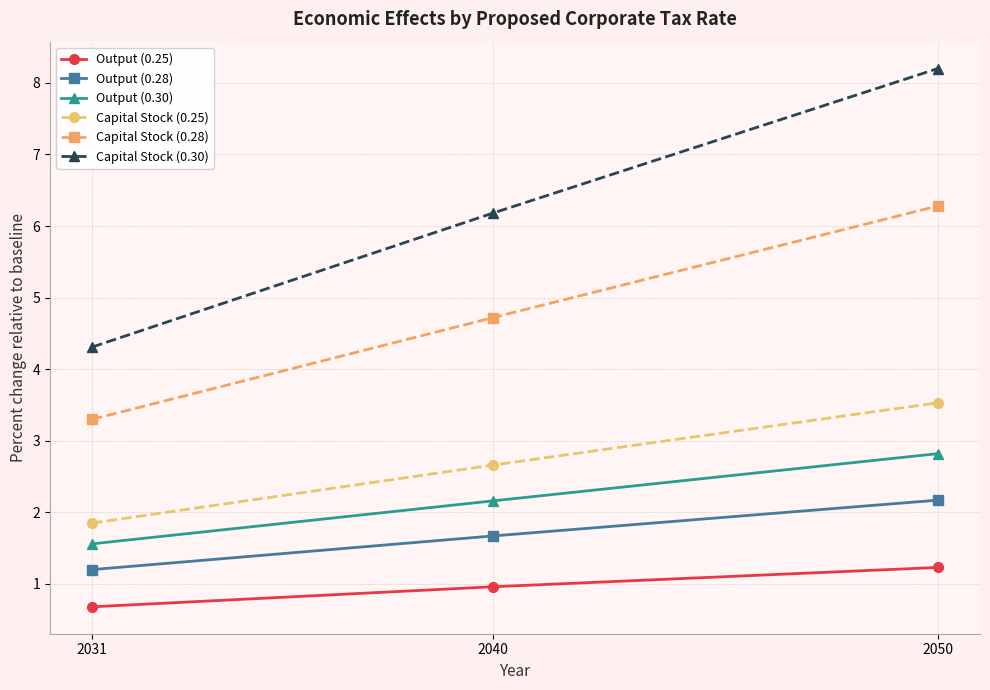

The value of Capital Stock (0.30) at 2050 is 8.2. True or false?

True